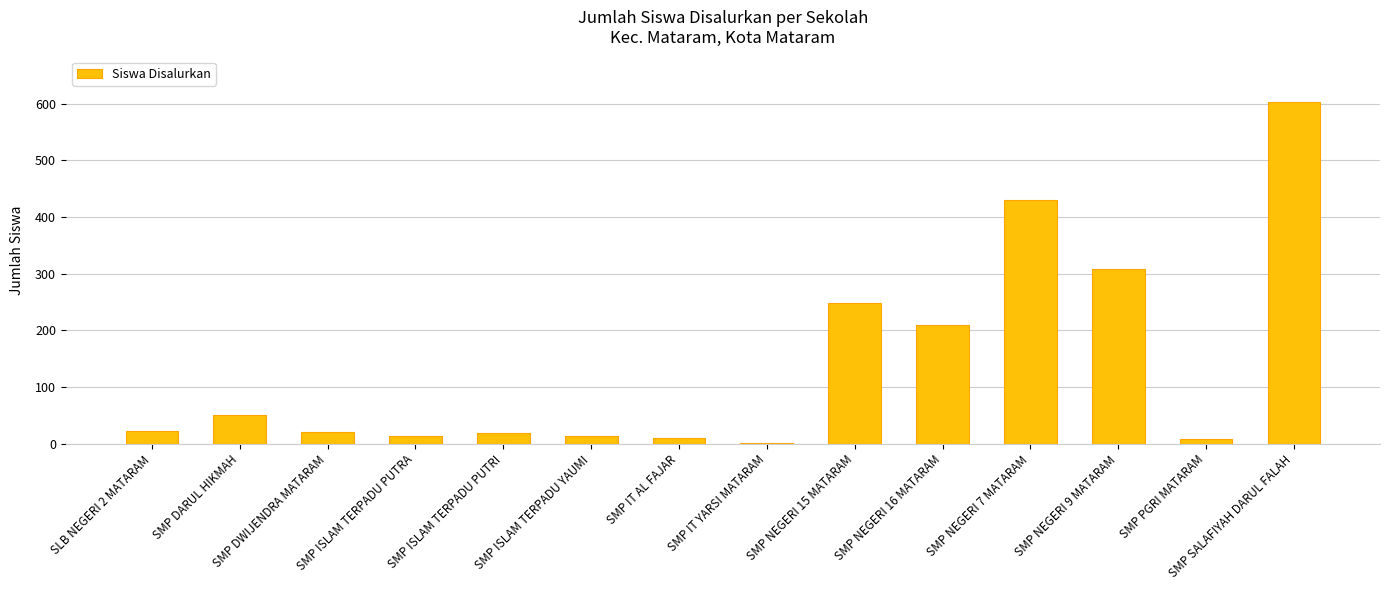

What is the greatest value displayed?

603